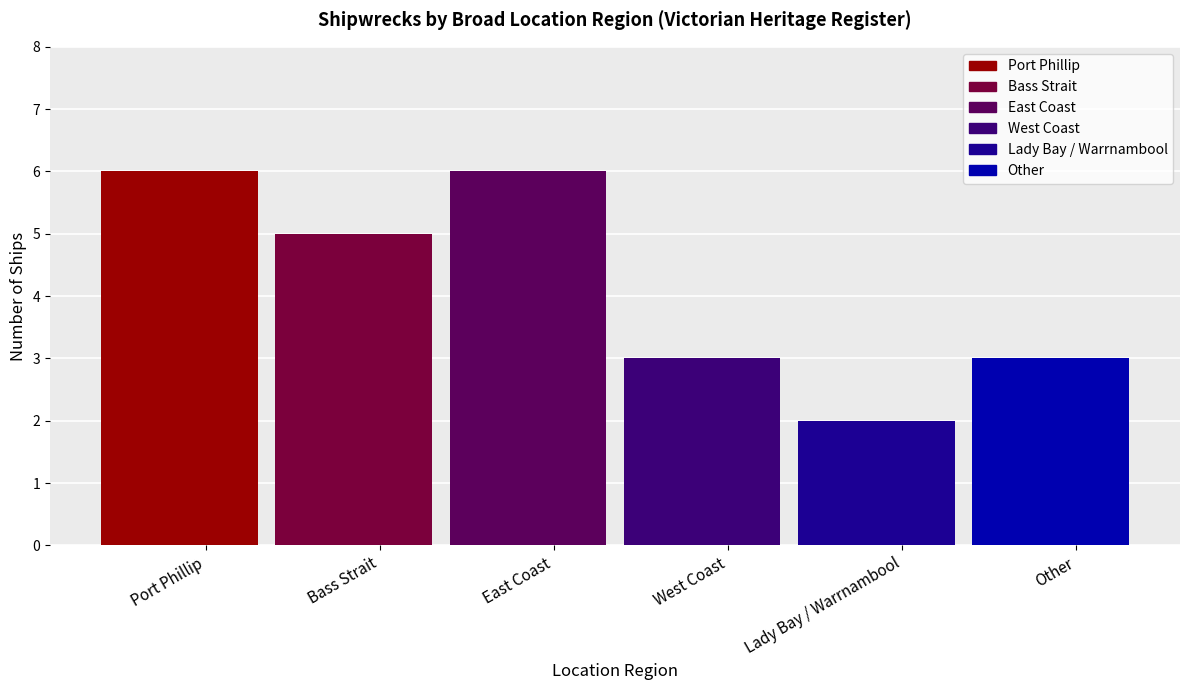

List the labels in order of value, smallest first.

Lady Bay / Warrnambool, West Coast, Other, Bass Strait, Port Phillip, East Coast